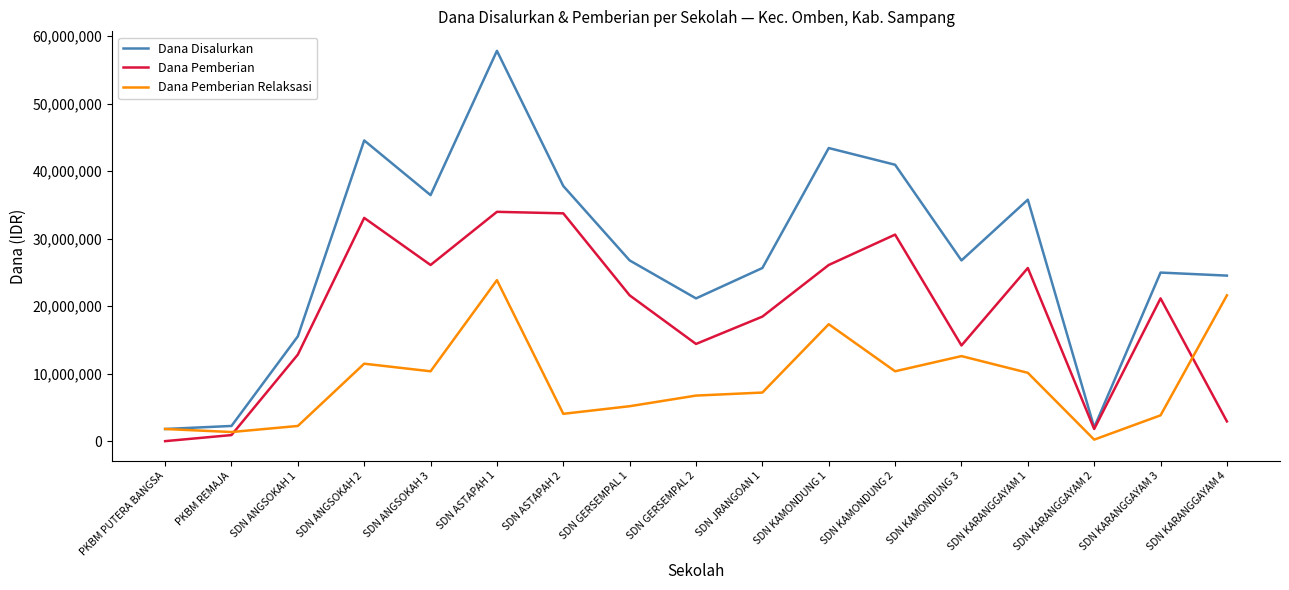

True or false: Dana Disalurkan has more than 1 interior local peaks.

True